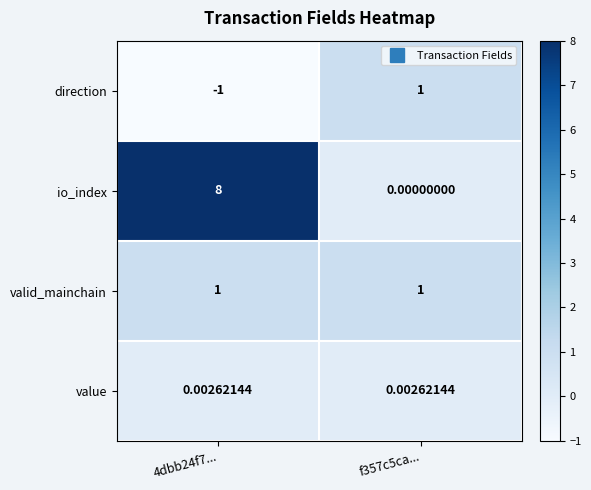

Which series changed the most between 4dbb24f7... and f357c5ca...?

io_index